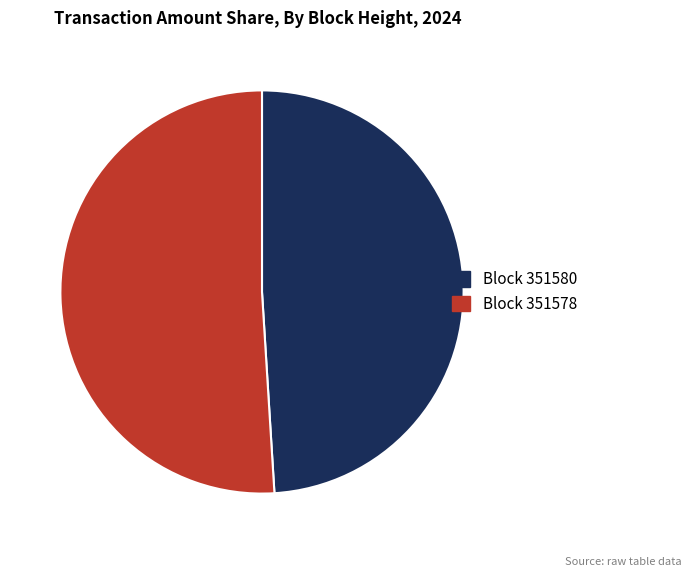

Combined, do Block 351578 and Block 351580 account for over 50%?

Yes